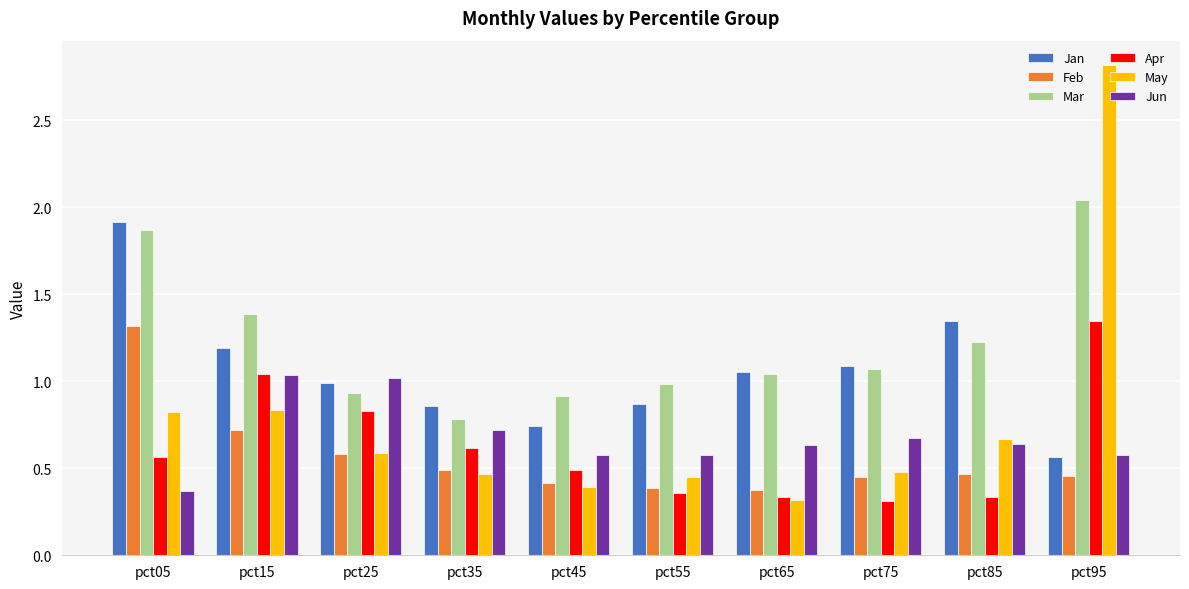

Which category has the highest value across all series?

pct95